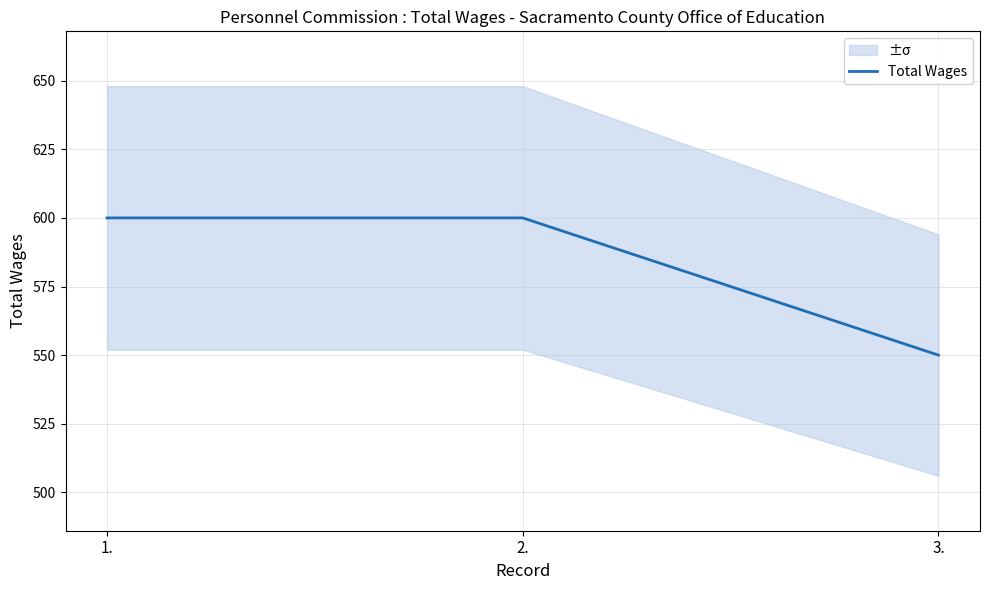

The value at 1. is 133. True or false?

False